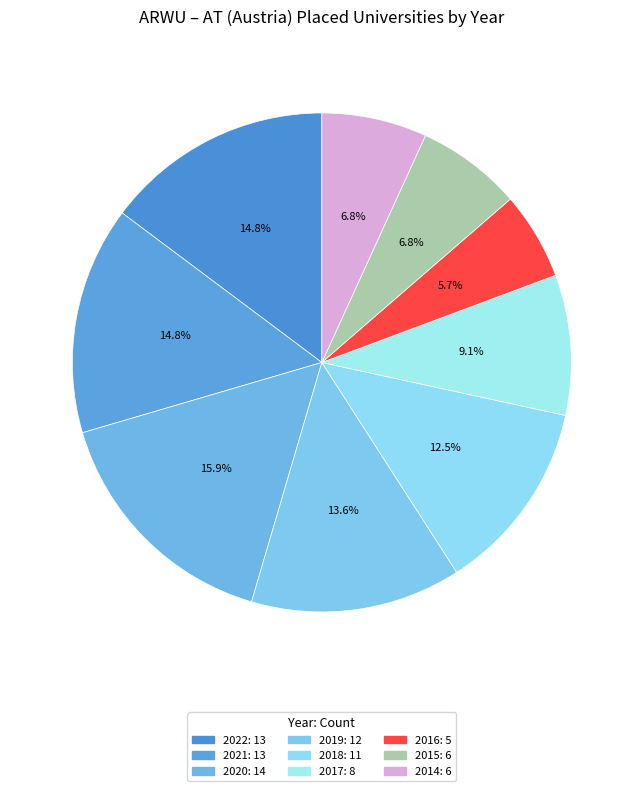

True or false: 2022 accounts for 3% of the total.

False